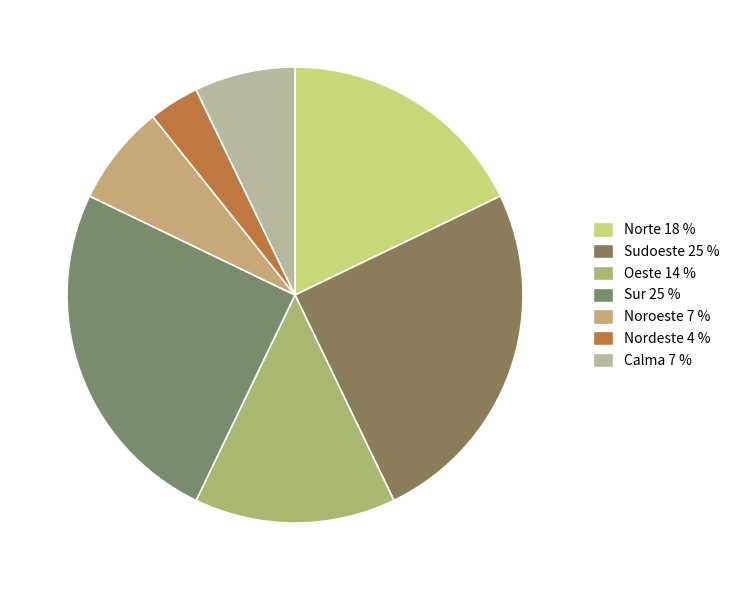

Does any single category account for the majority?

No